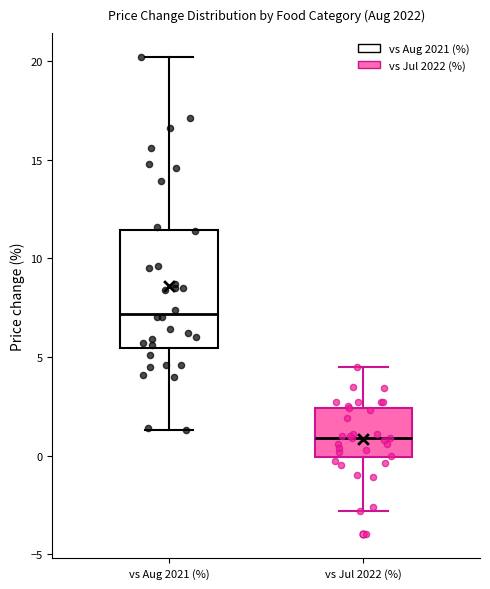

Which box's median line is the highest?

vs Aug 2021 (%)